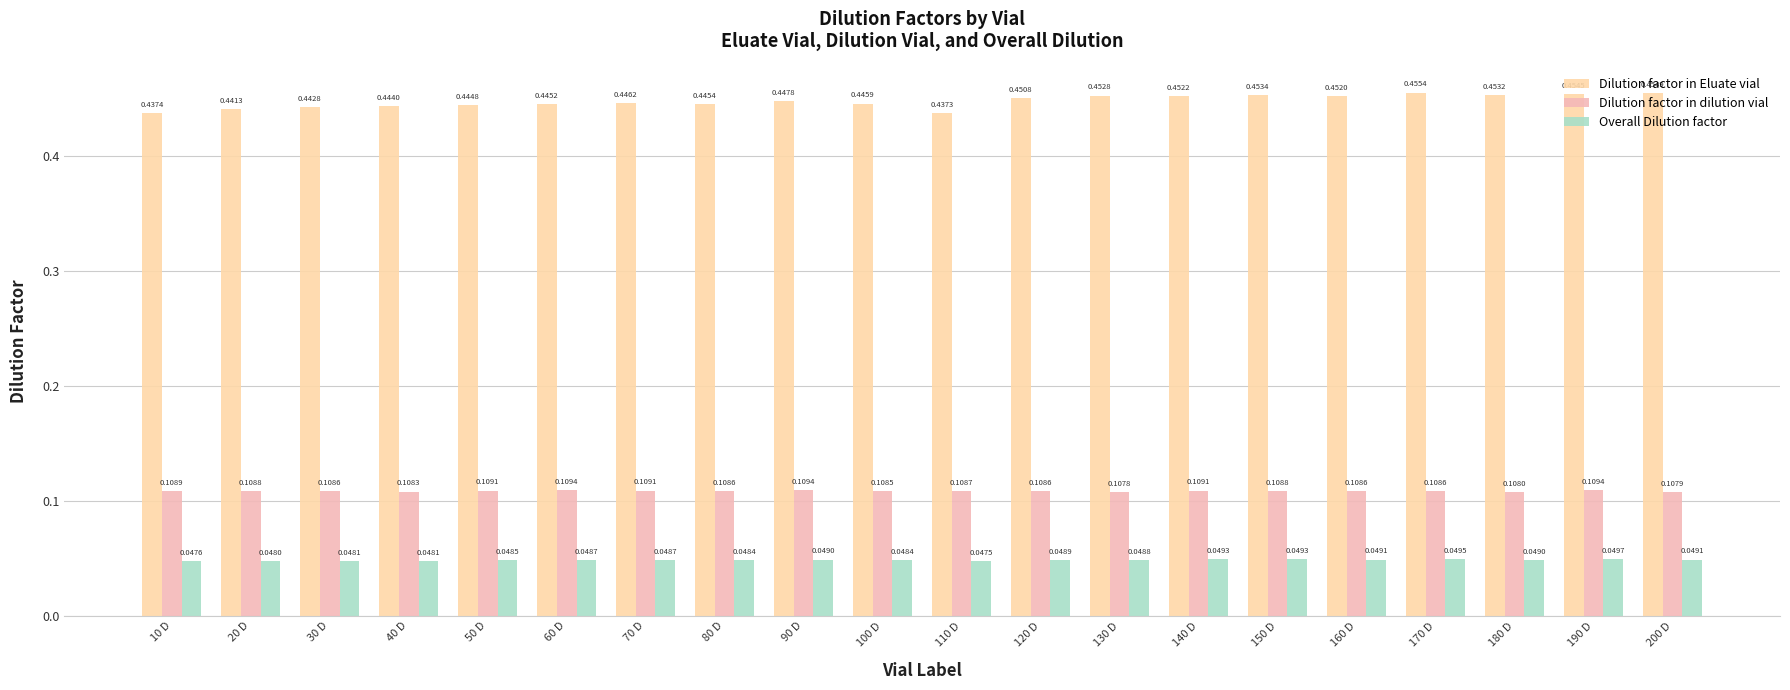

How many series are shown in this chart?

3